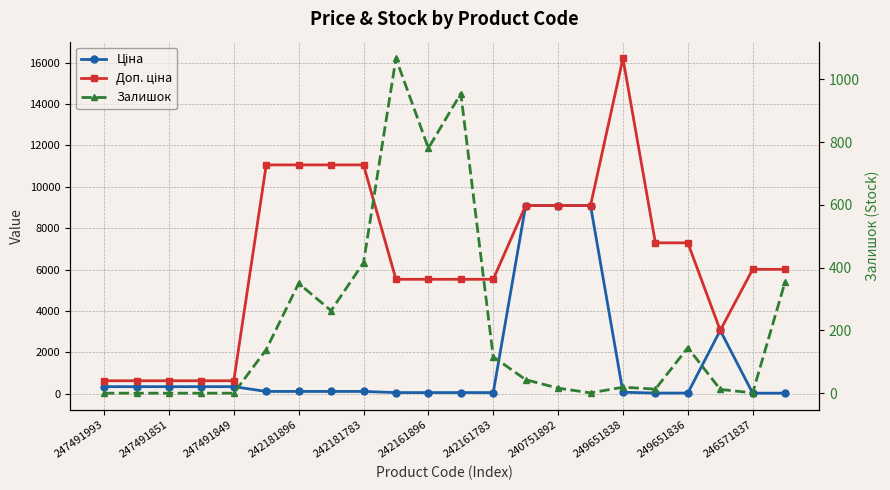

True or false: Залишок has a value of 0.0 at 247491993.

True